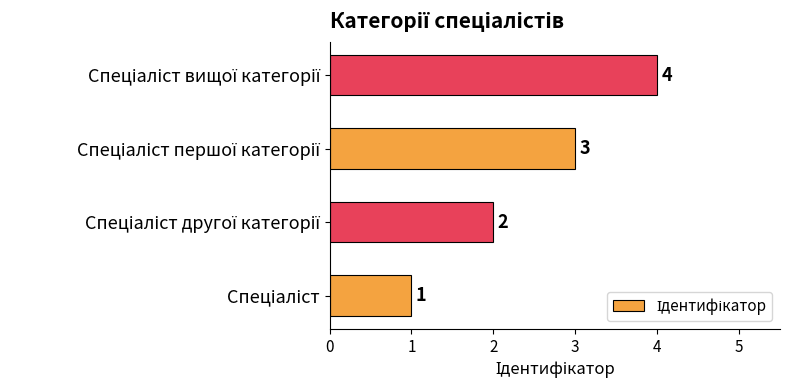

What is the difference between the maximum and minimum values?

3